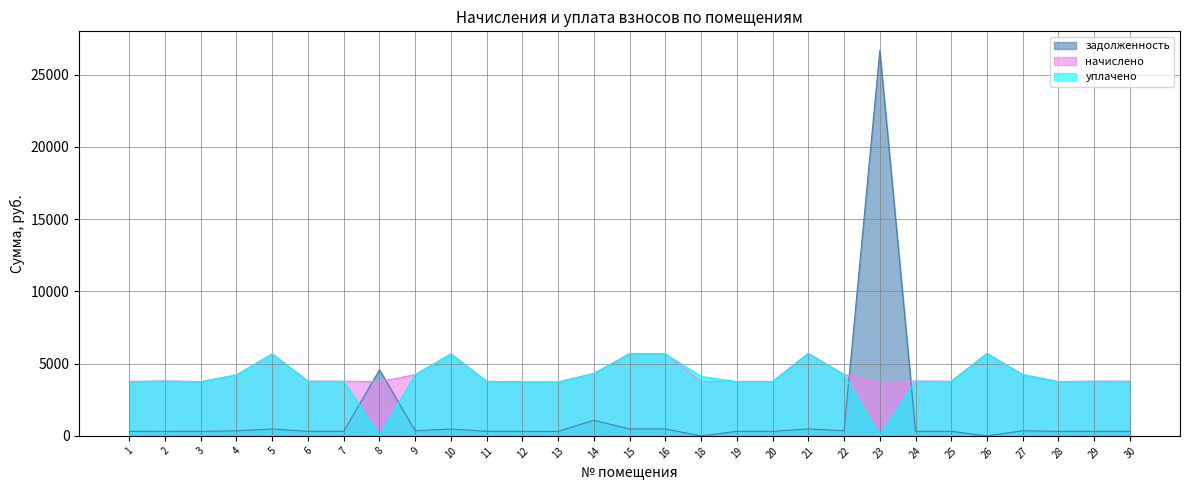

Which series has the largest total across all categories?

начислено